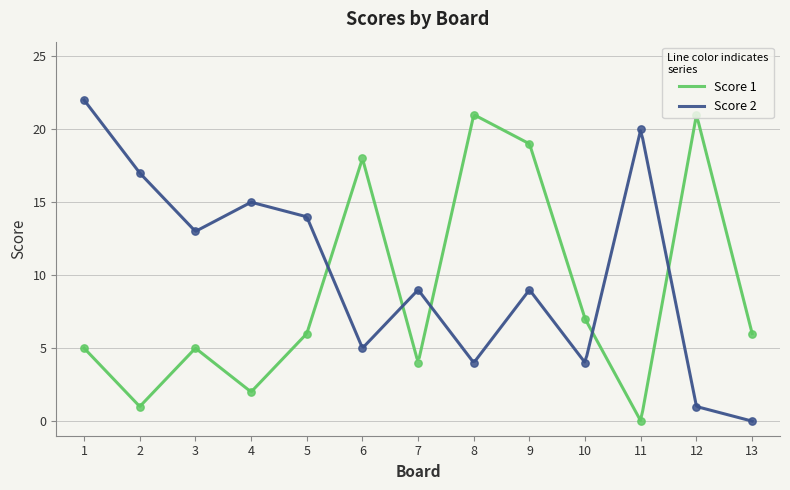

What is the total value across all series at 11?

20